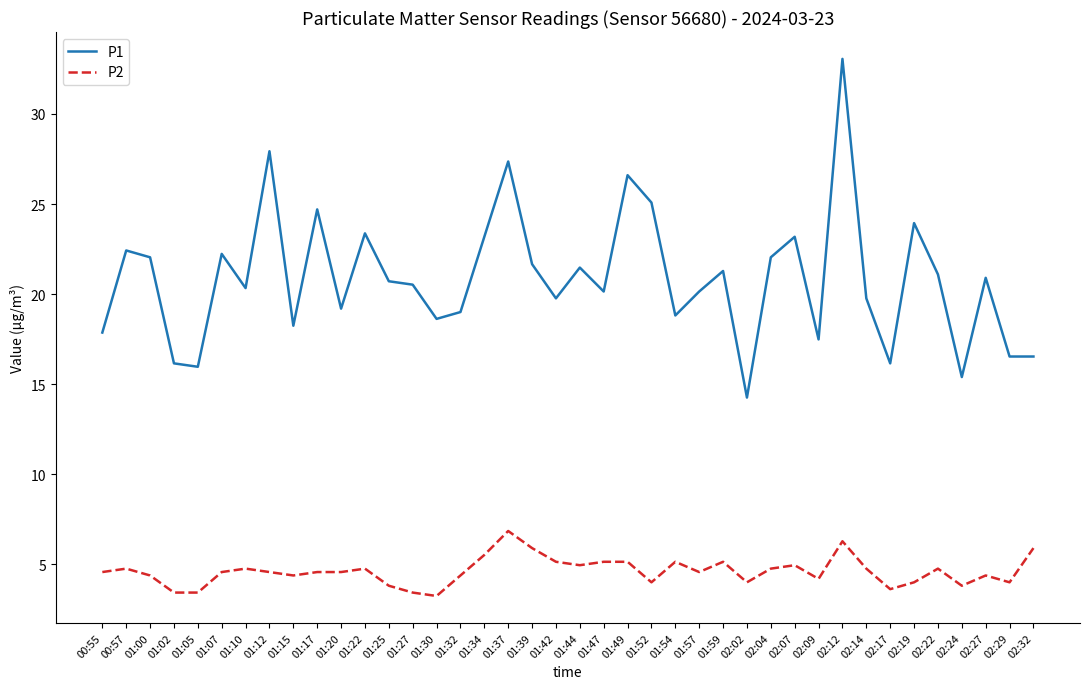

What position from the left is 01:39?

19